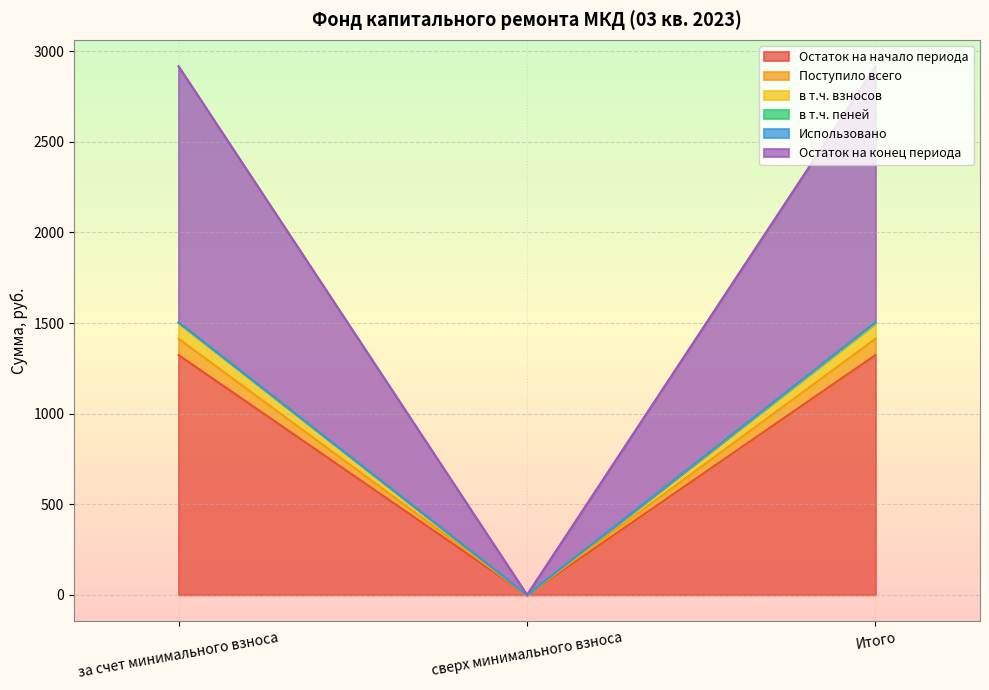

What is the label of the 1st point from the right?

Итого